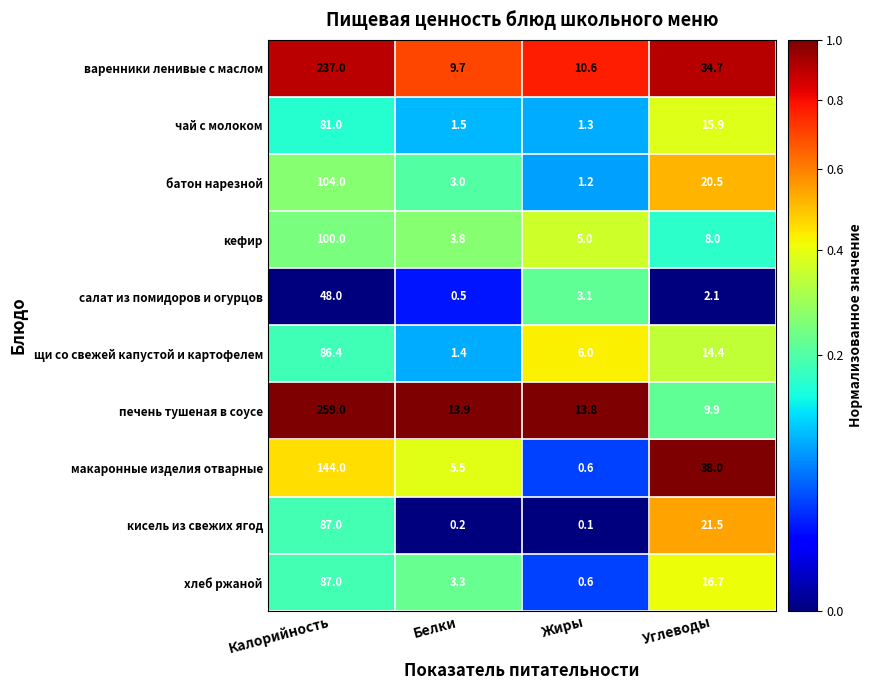

Count the number of categories in the chart.

4